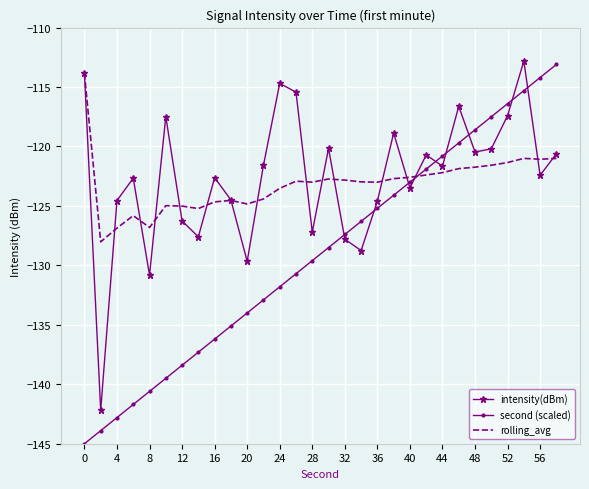

True or false: second (scaled) and intensity(dBm) cross at least once.

True